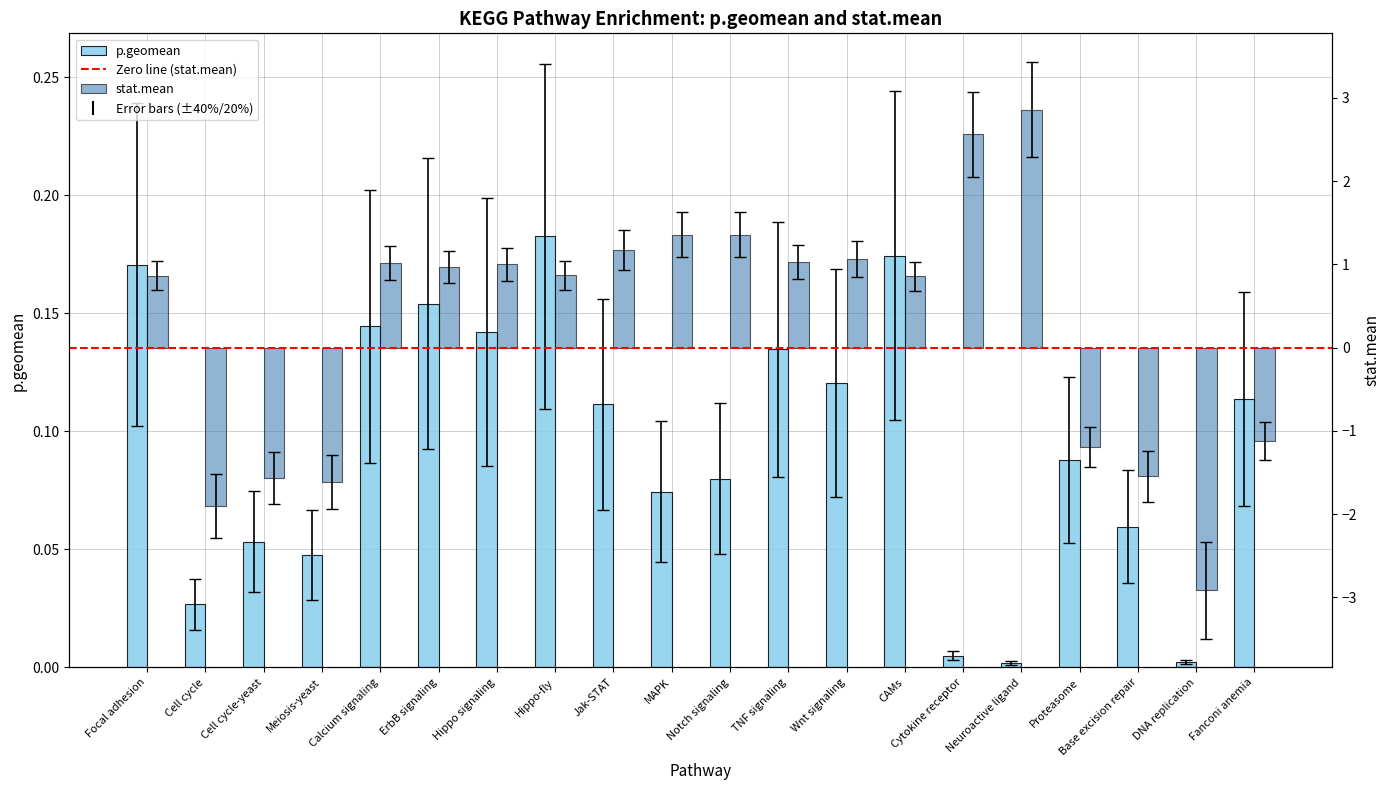

What is the spread (max minus min) of values at Hippo signaling?

0.9